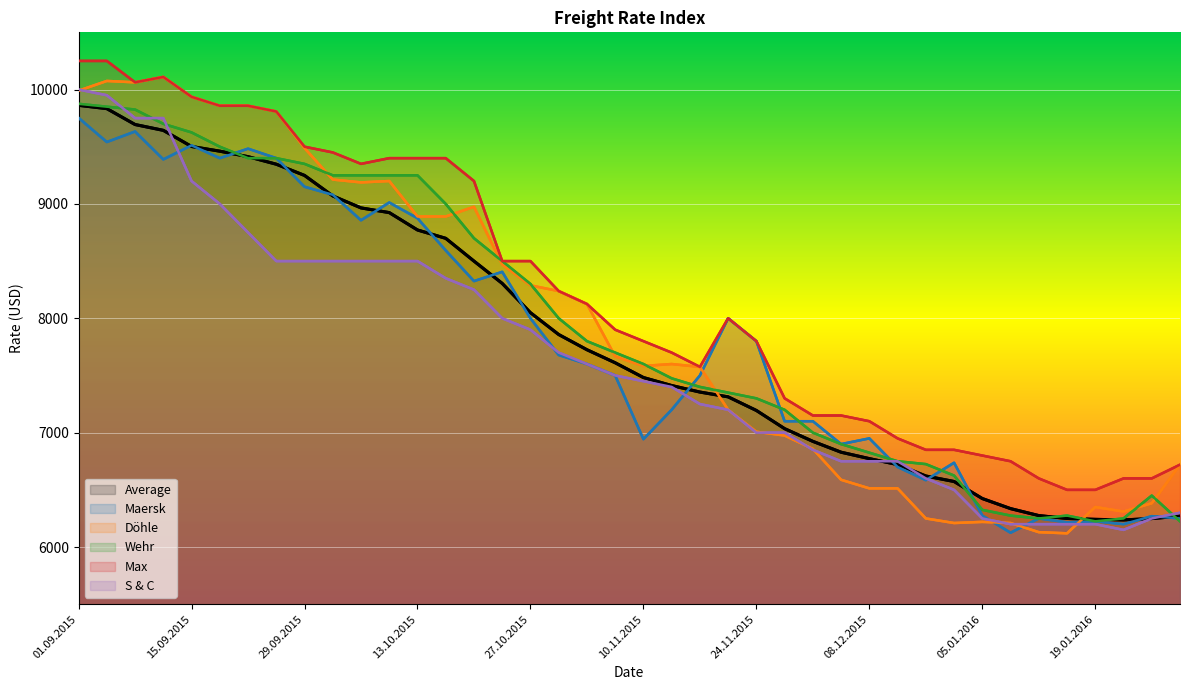

At which category is the sum across all series the highest?

01.09.2015